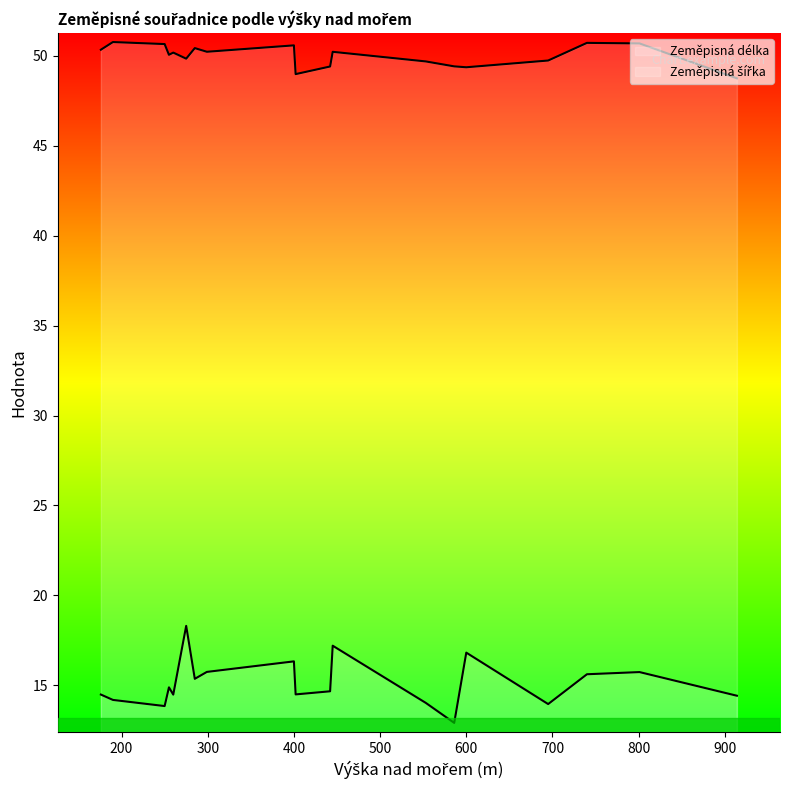

Is the value of Zeměpisná délka at 740 greater than the value of Zeměpisná šířka at 400?

No